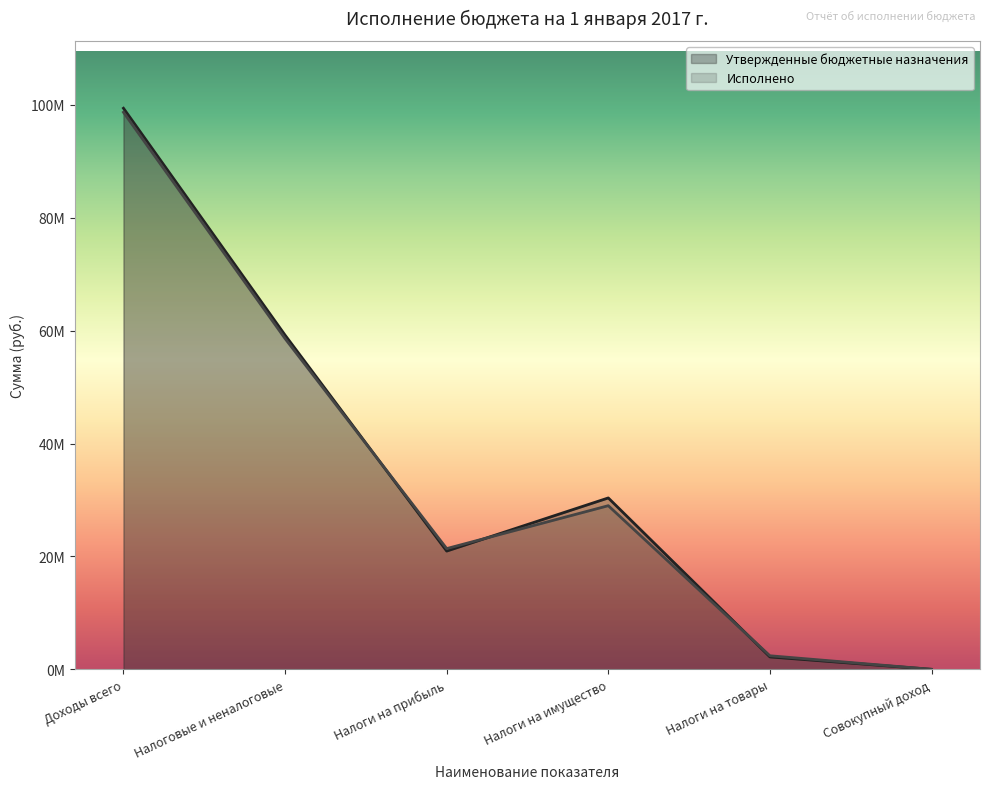

Rank the series at Налоги на прибыль from highest to lowest value.

Исполнено, Утвержденные бюджетные назначения